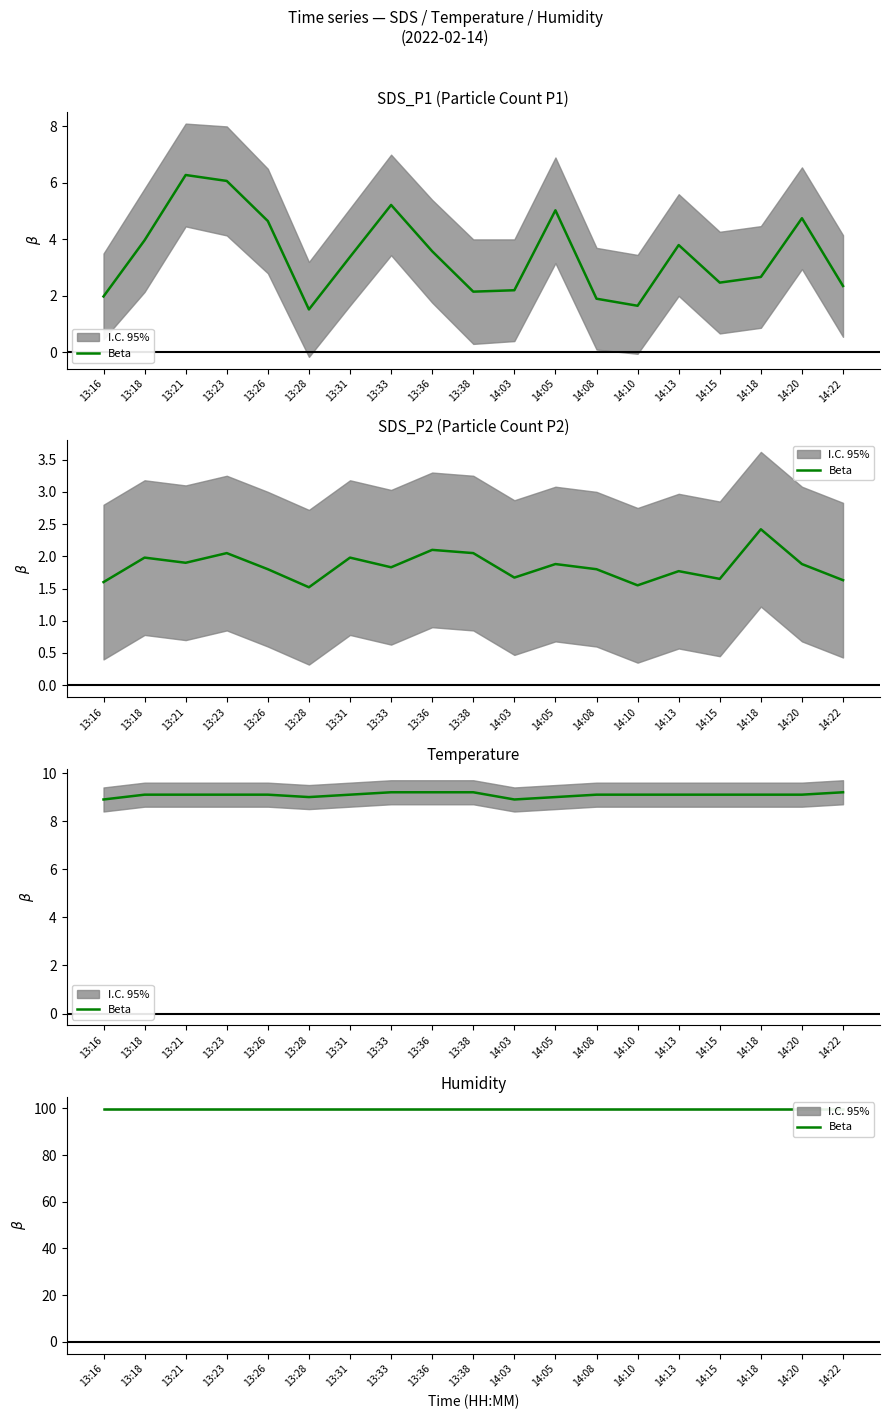

Is the value of SDS_P1 at 14:13 greater than the value of SDS_P2 at 13:21?

Yes